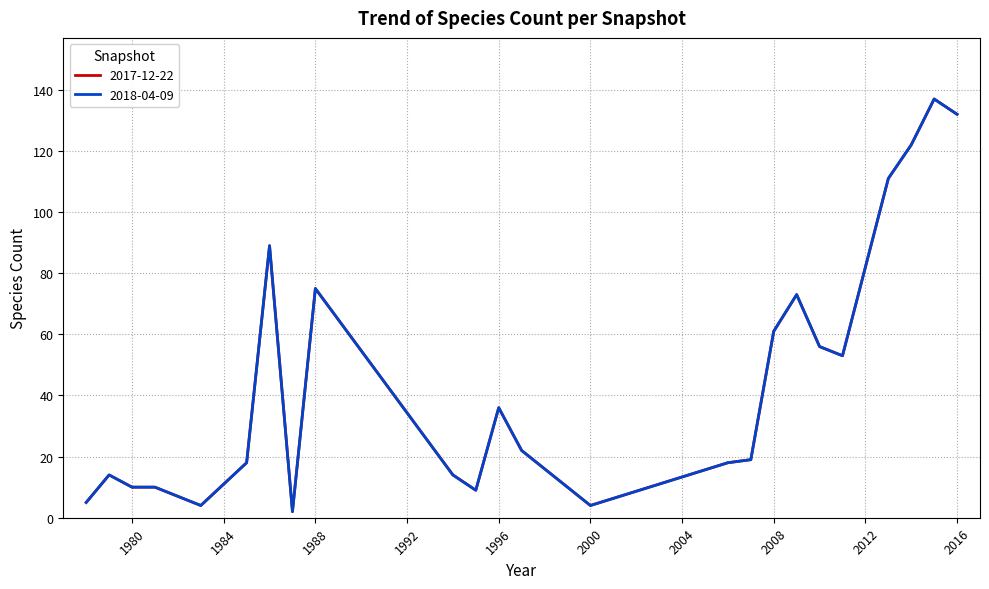

At which label does 2017-12-22 first exceed 19?

1986